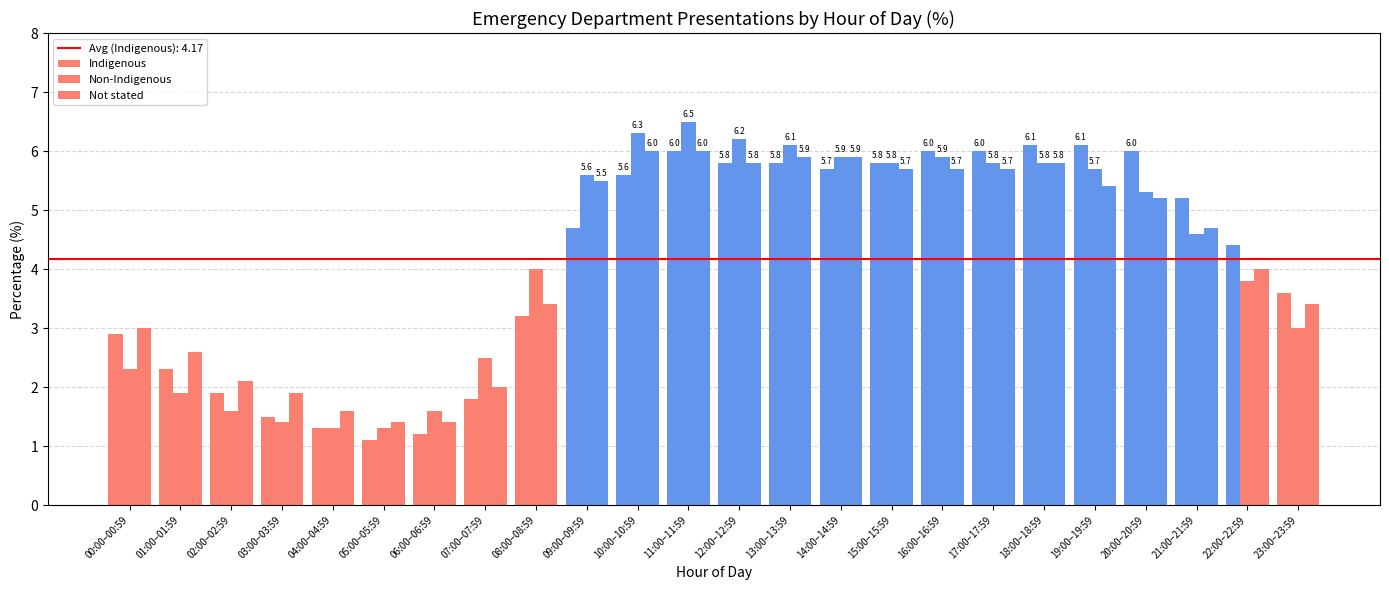

What is the minimum value for Indigenous?

1.1